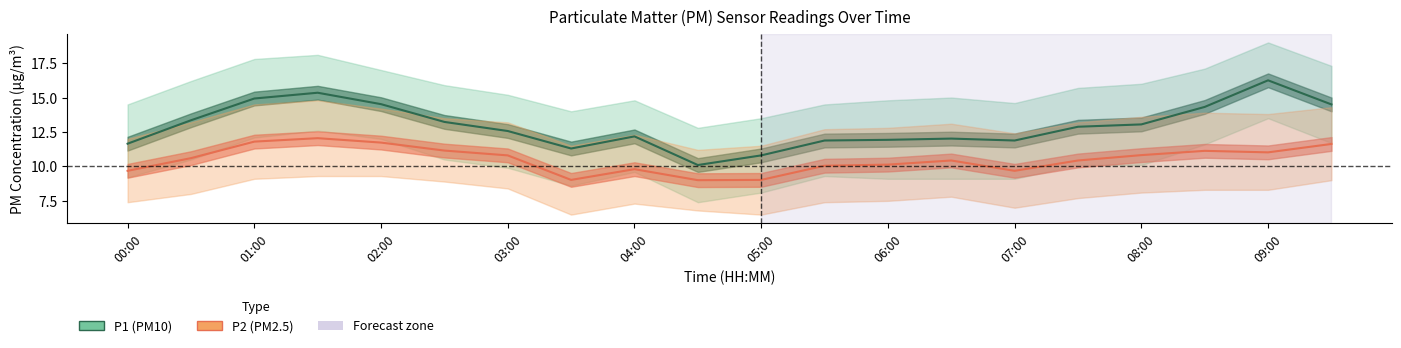

Which series has the largest range (max minus min)?

P1